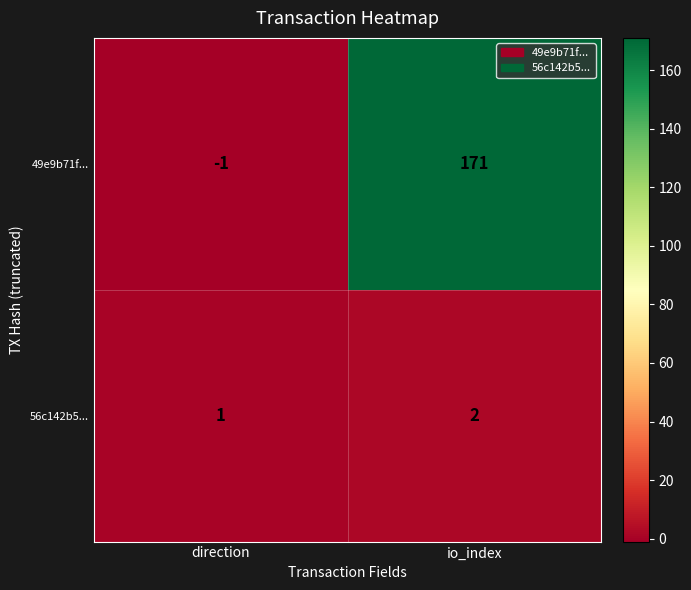

Reading right to left, list all the values displayed in this chart.

49e9b71f...: 171	-1
56c142b5...: 2	1